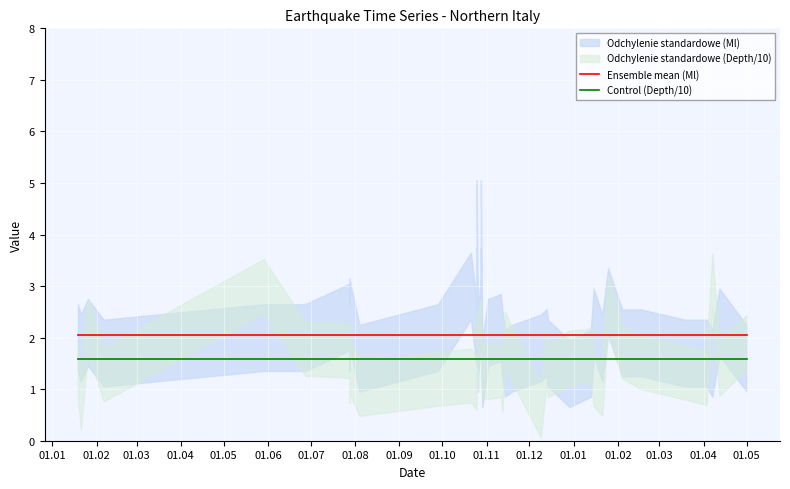

True or false: Ensemble mean (Ml) and Control (Depth/10) cross at least once.

False